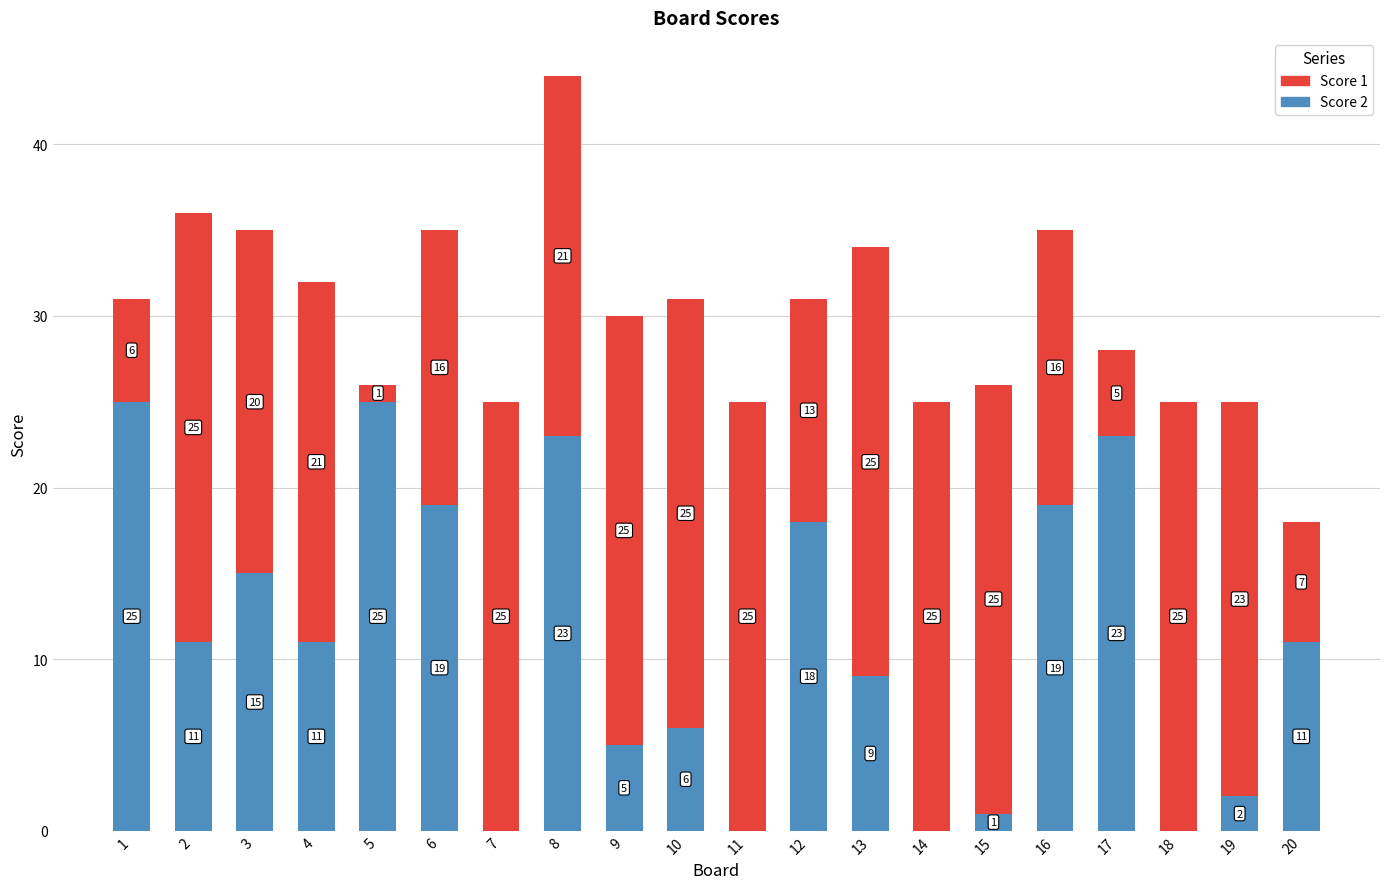

Where does the Score 2 series first go above 11?

1